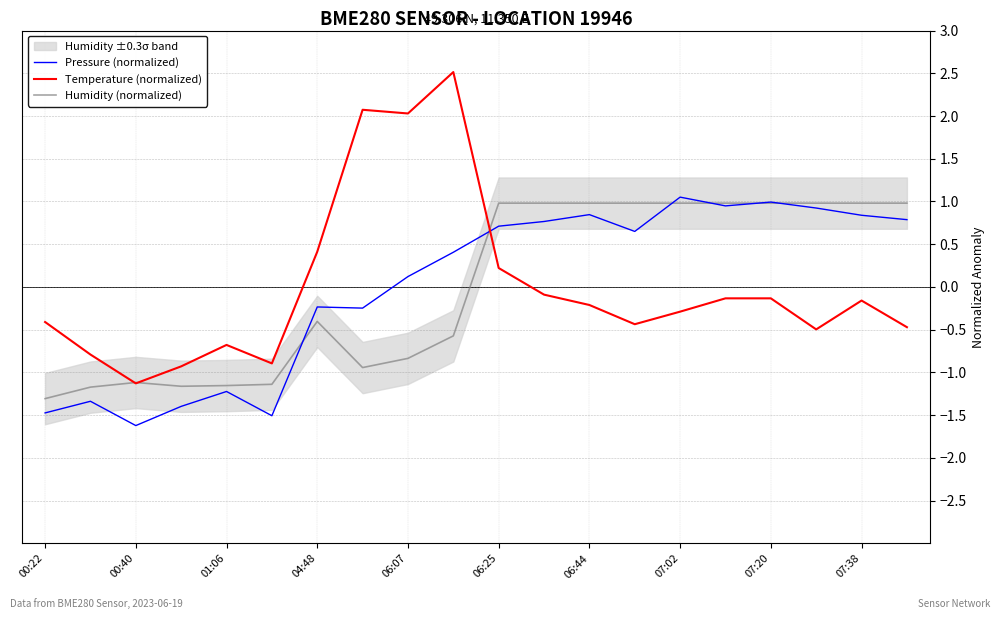

What is the difference between the second highest and second lowest values in the Humidity (normalized) series?

2.2